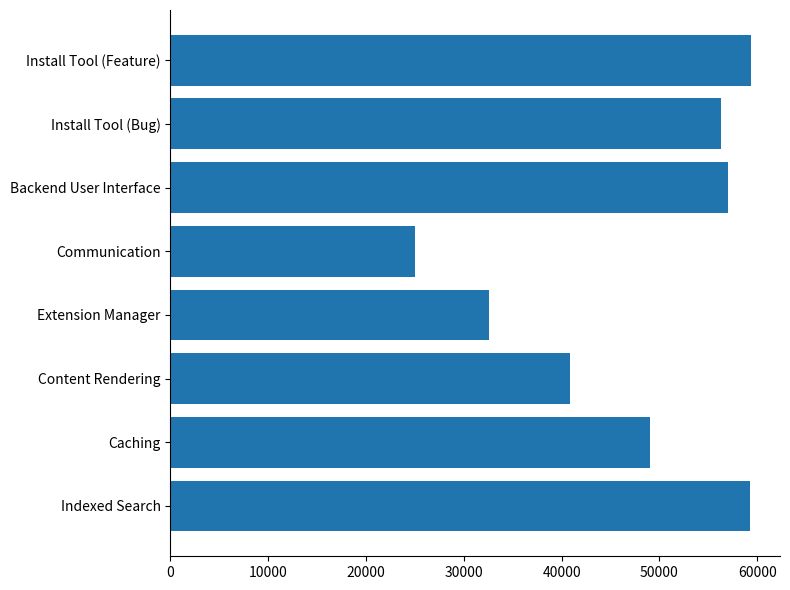

What is the change in value from Content Rendering to Backend User Interface?

+16133